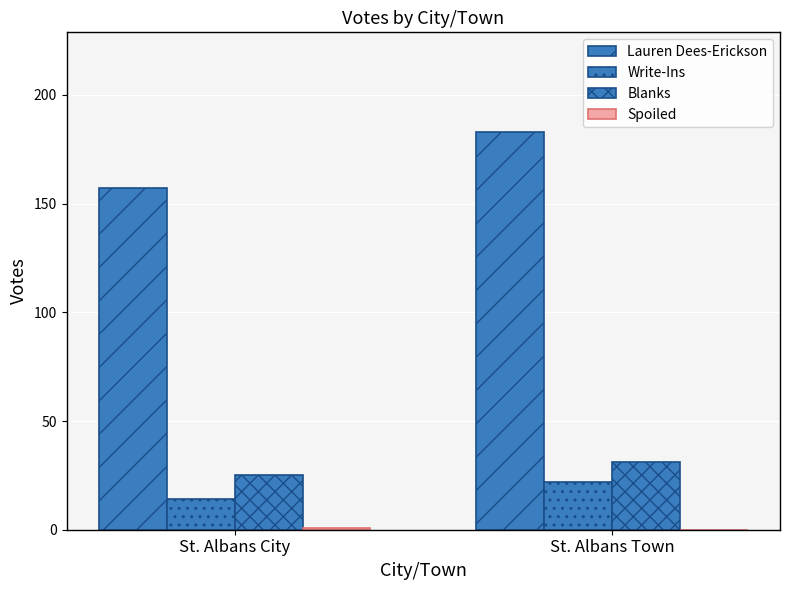

The value of Spoiled at St. Albans Town is 0. True or false?

True